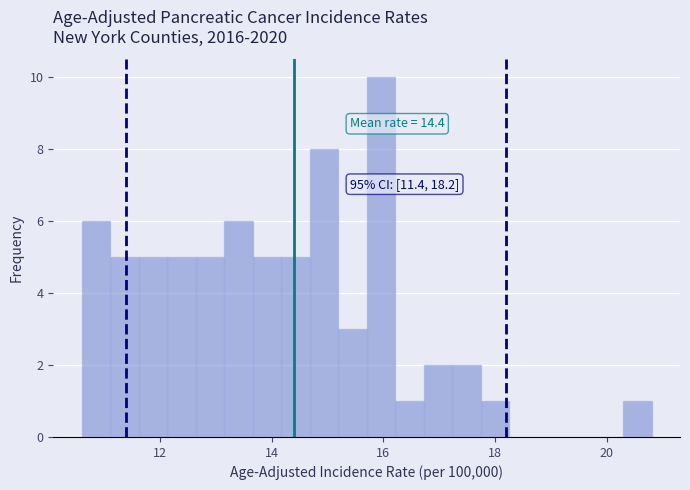

Read against the x-axis, roughly where is the centre of the tallest bar?

16.0